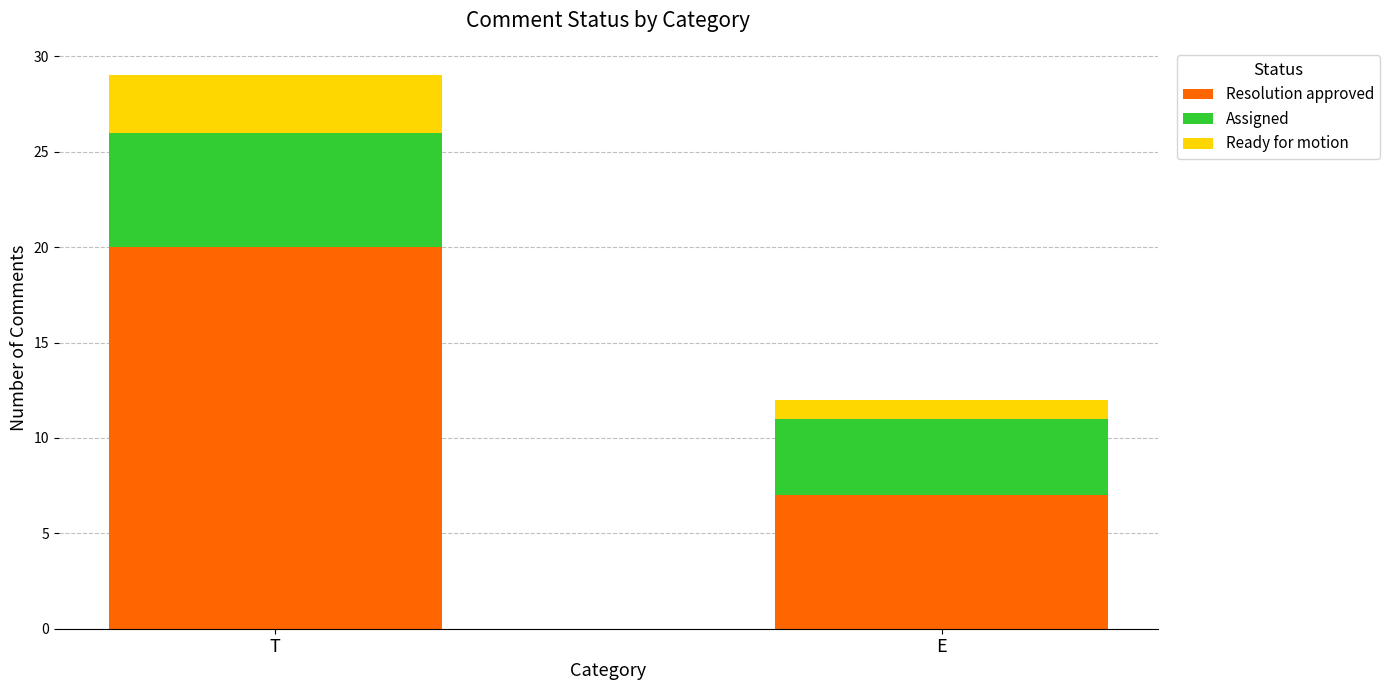

The value of Resolution approved at E is 7. True or false?

True